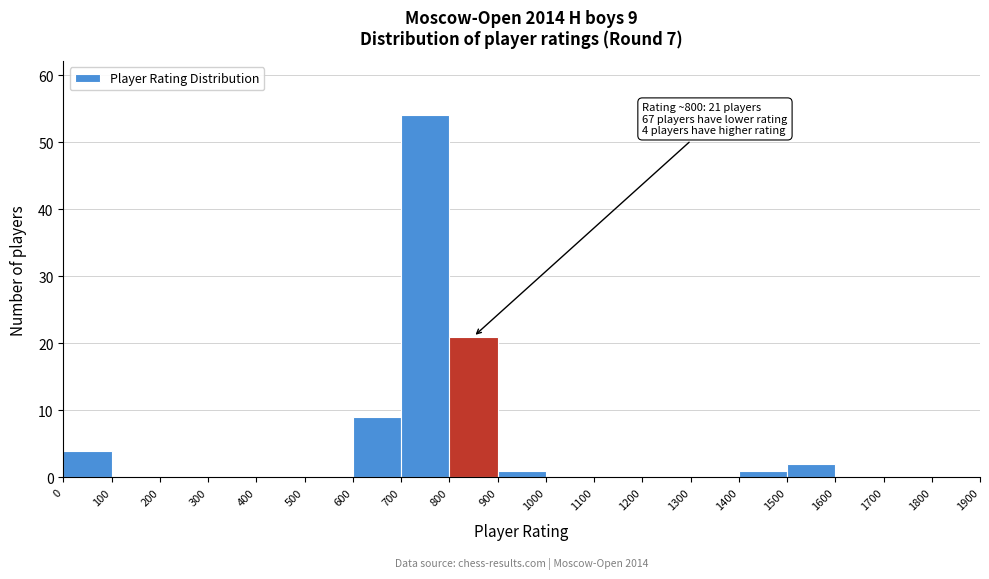

Over which range of the x-axis is the bar tallest?

700 to 800